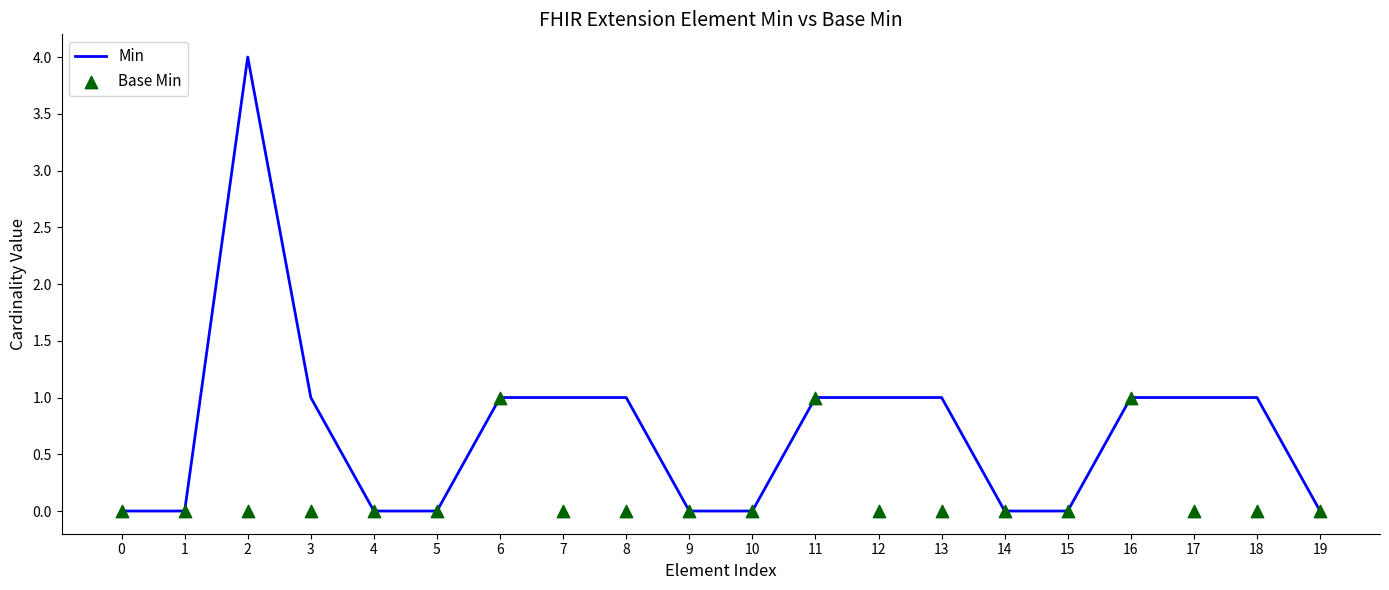

Which series reaches the maximum Y coordinate?

Min